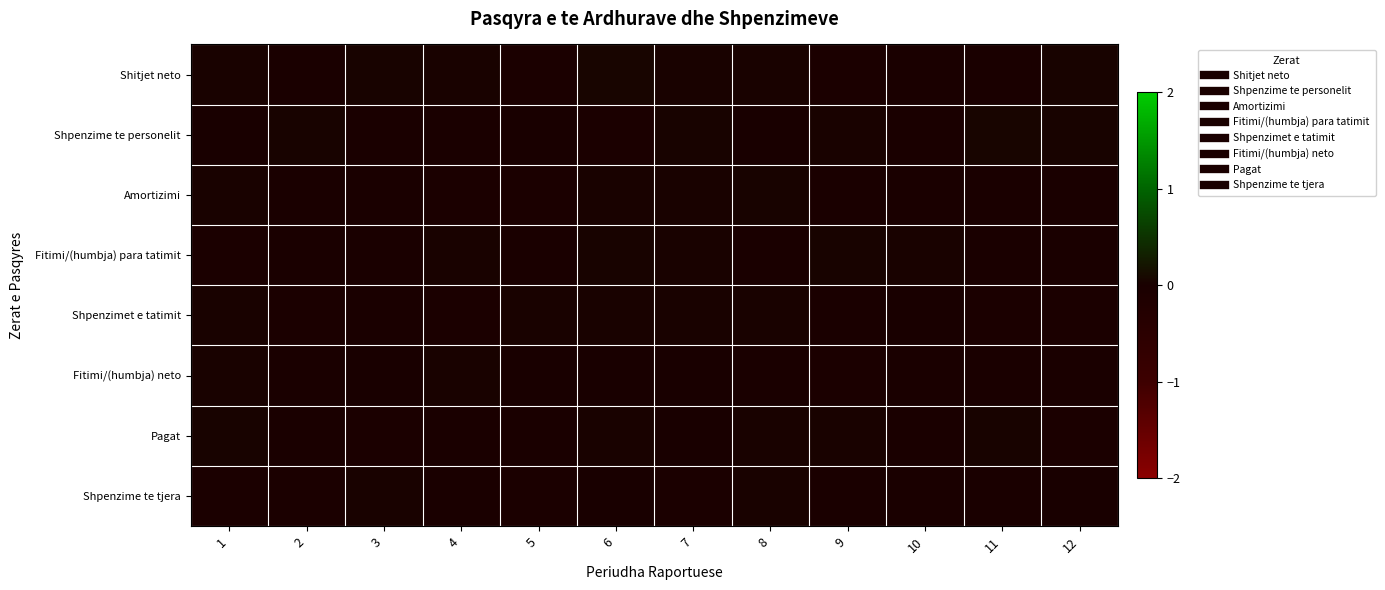

At 10, list the series in order from largest to smallest.

Fitimi/(humbja) para tatimit, Shpenzimet e tatimit, Shitjet neto, Fitimi/(humbja) neto, Pagat, Shpenzime te tjera, Amortizimi, Shpenzime te personelit